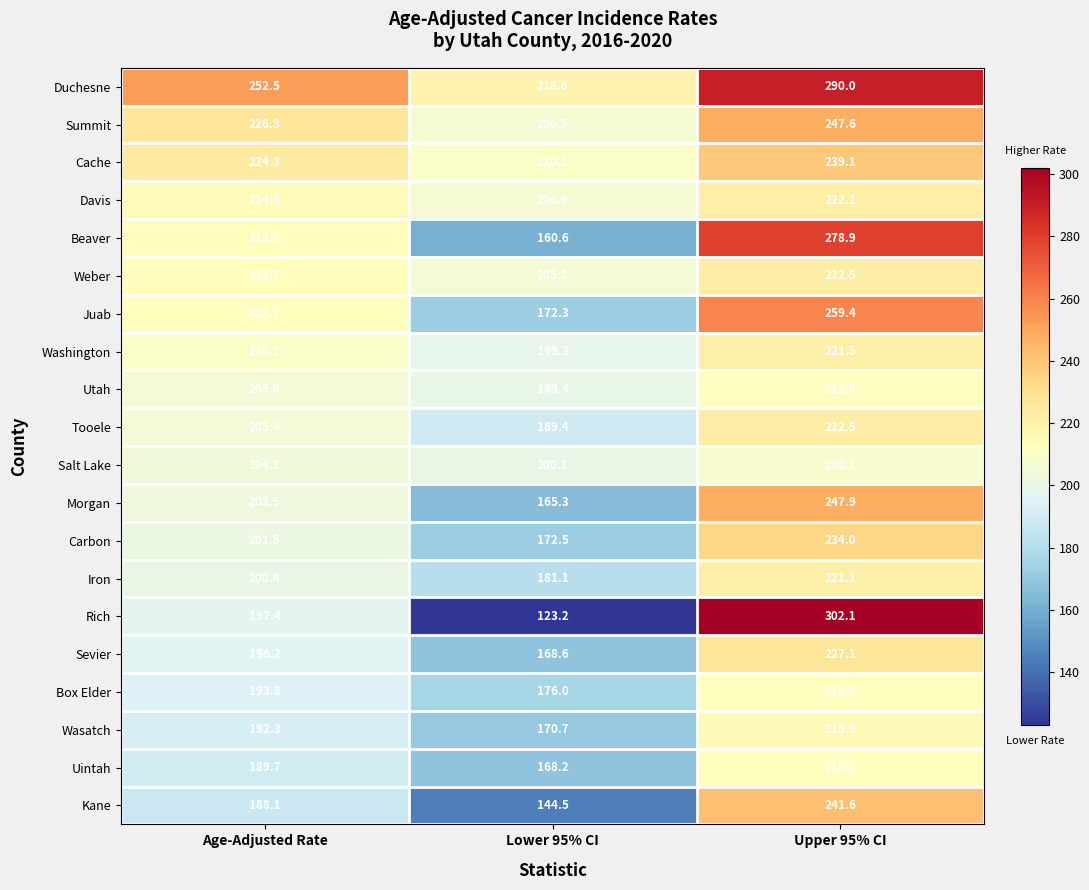

Rank the series at Lower 95% CI from highest to lowest value.

Duchesne, Cache, Davis, Summit, Weber, Salt Lake, Utah, Washington, Tooele, Iron, Box Elder, Carbon, Juab, Wasatch, Sevier, Uintah, Morgan, Beaver, Kane, Rich